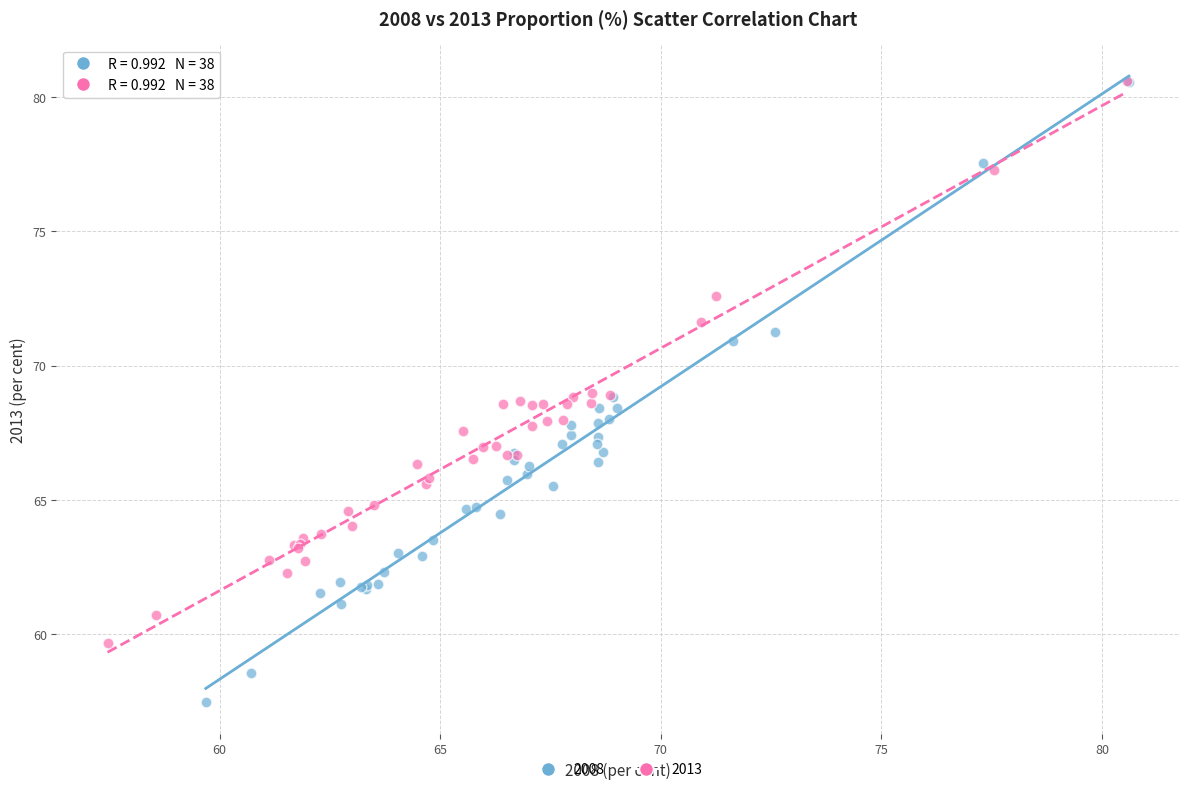

Which series has the widest spread of Y values?

2008